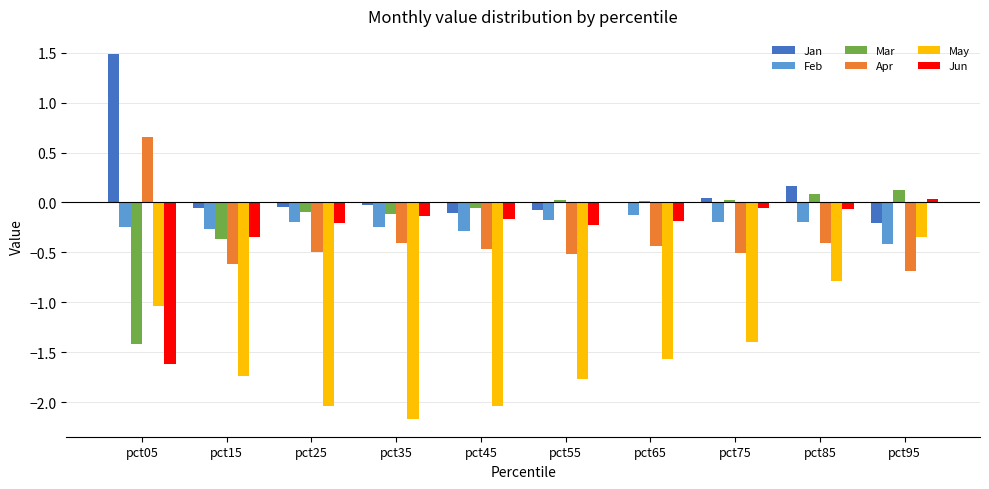

True or false: Jan has a value of 1.0 at pct05.

False